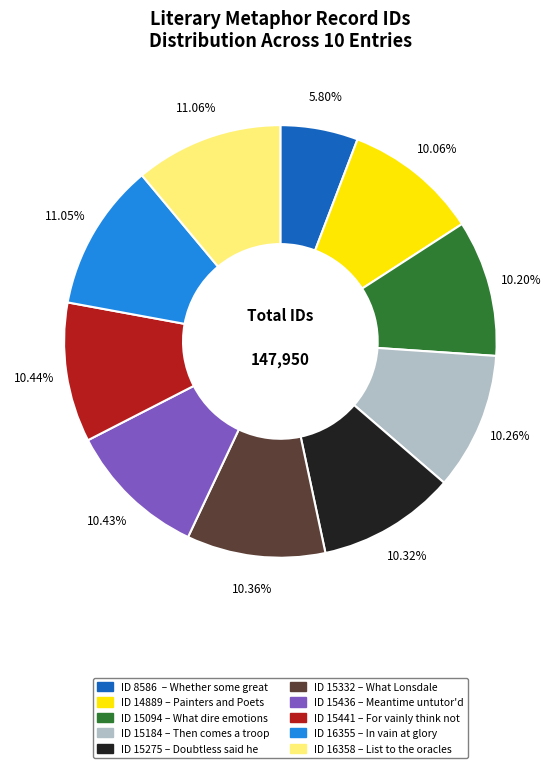

How many segments does this pie chart have?

10